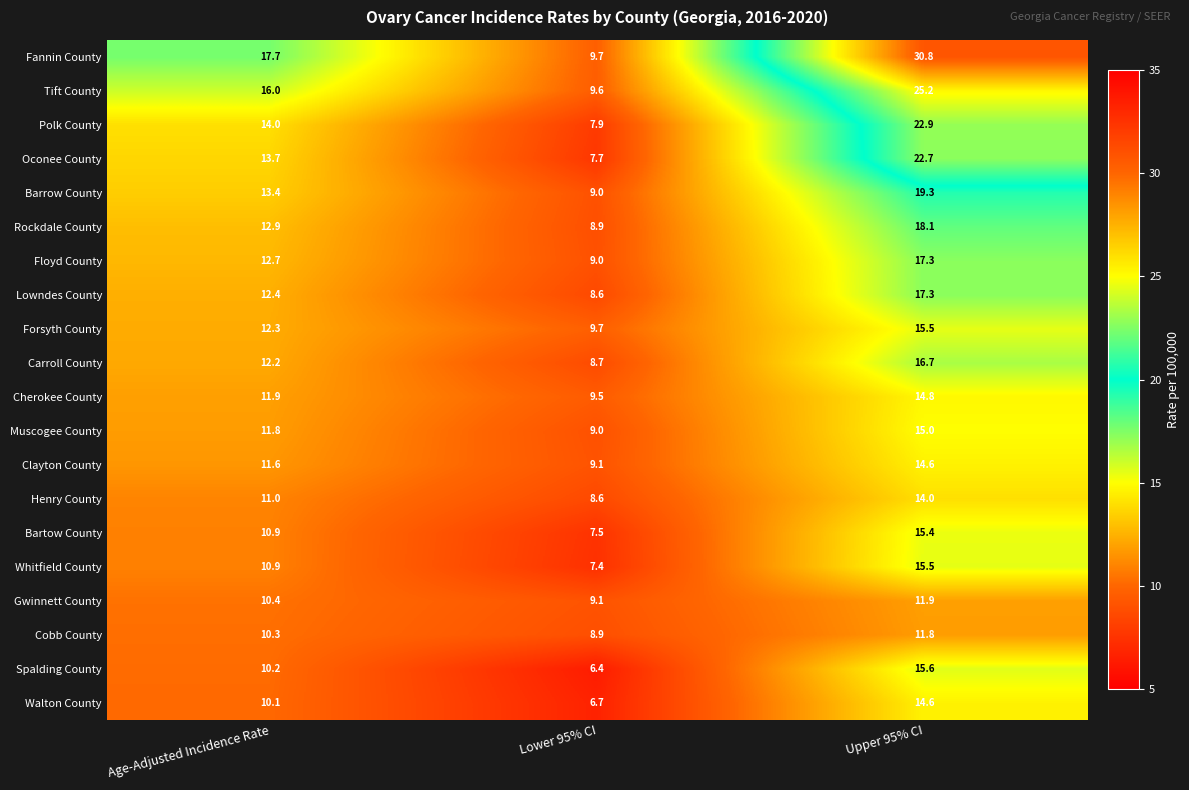

What is the spread (max minus min) of values at Lower 95% CI?

3.3